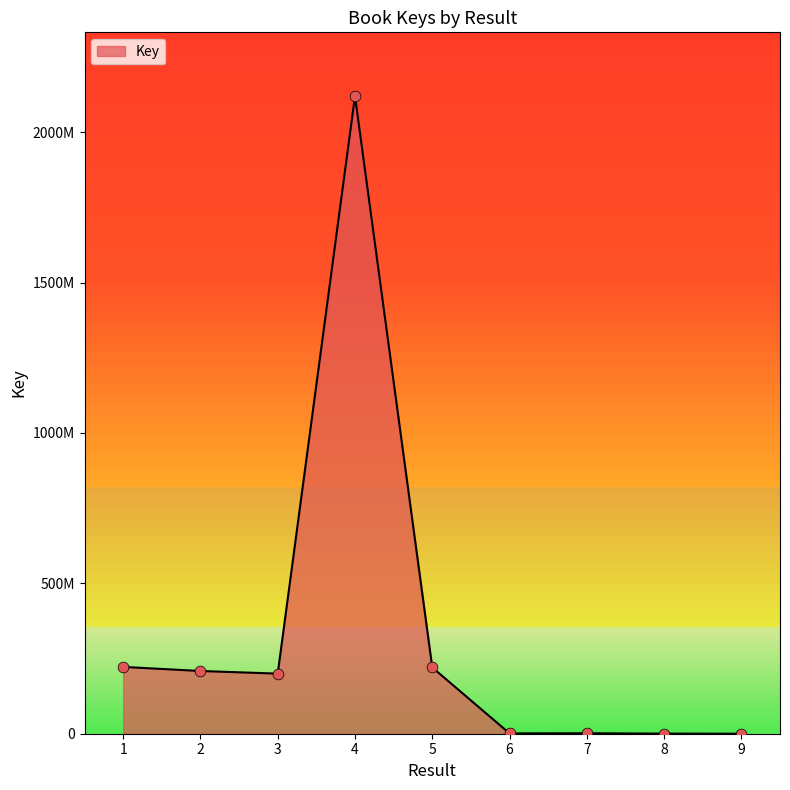

Approximately how many times larger is the value at 4 compared to 9?

373719.3